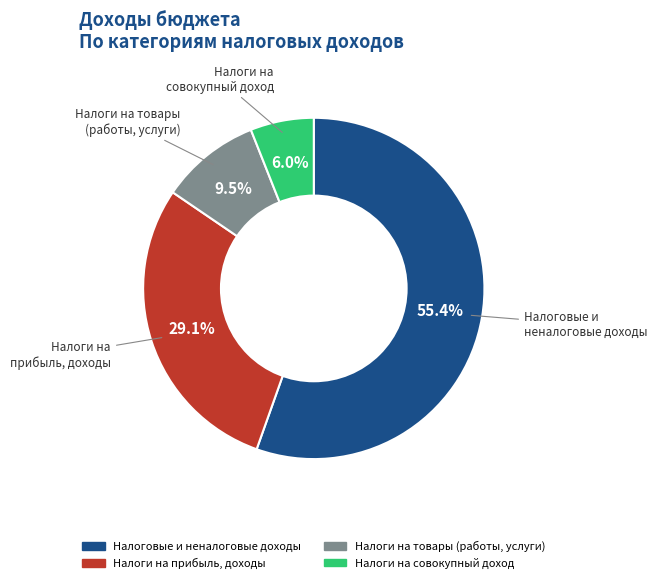

Is there any slice that represents more than half of the pie?

Yes